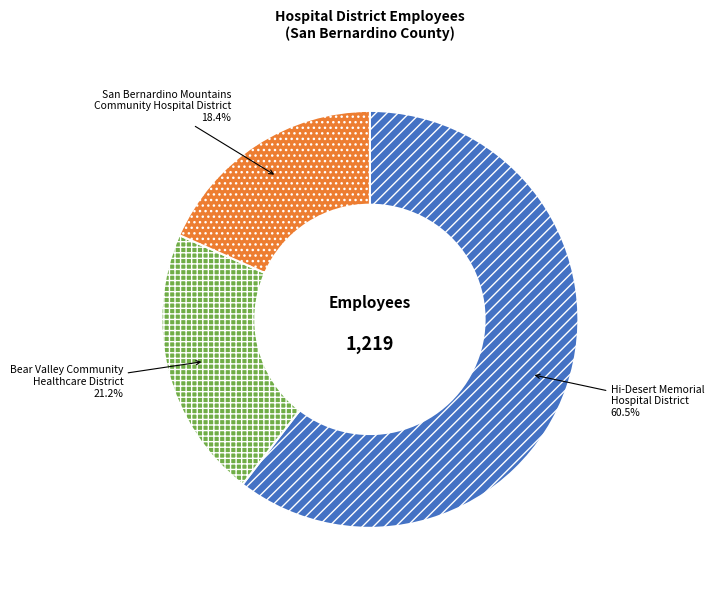

Rank the categories by value from lowest to highest.

San Bernardino Mountains Community Hospital District, Bear Valley Community Healthcare District, Hi-Desert Memorial Hospital District